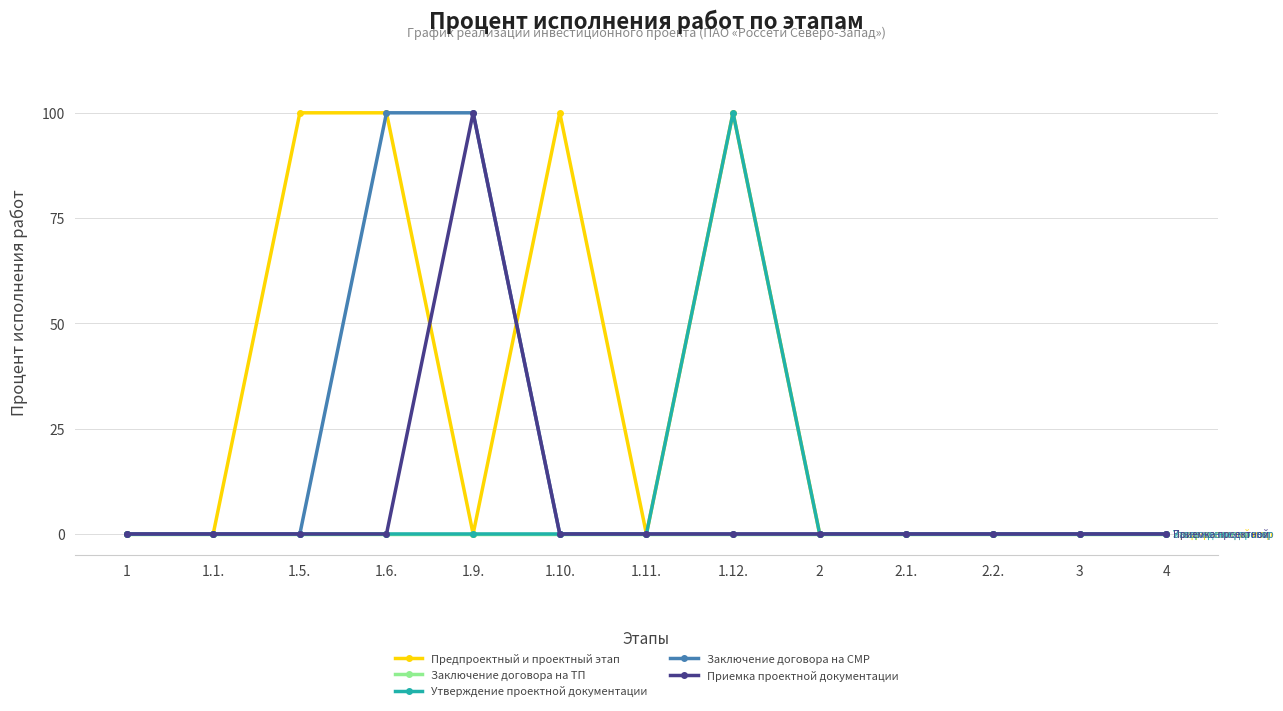

What is the label of the 10th point from the left?

2.1.